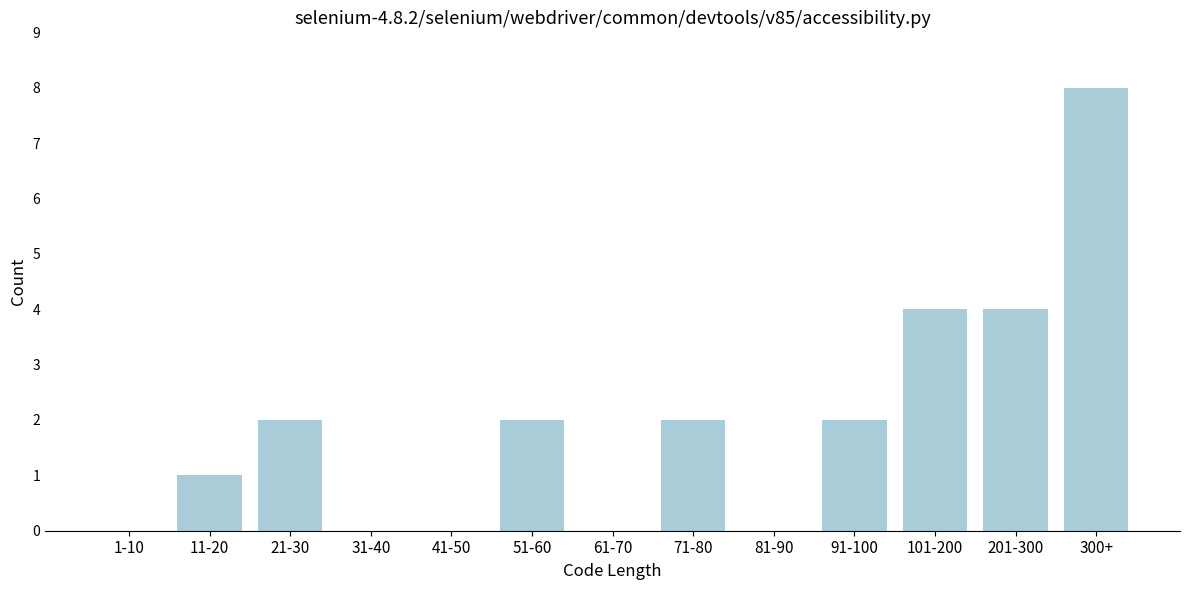

Reading left to right, extract all data points from this chart.

1-10=0	11-20=1	21-30=2	31-40=0	41-50=0	51-60=2	61-70=0	71-80=2	81-90=0	91-100=2	101-200=4	201-300=4	300+=8